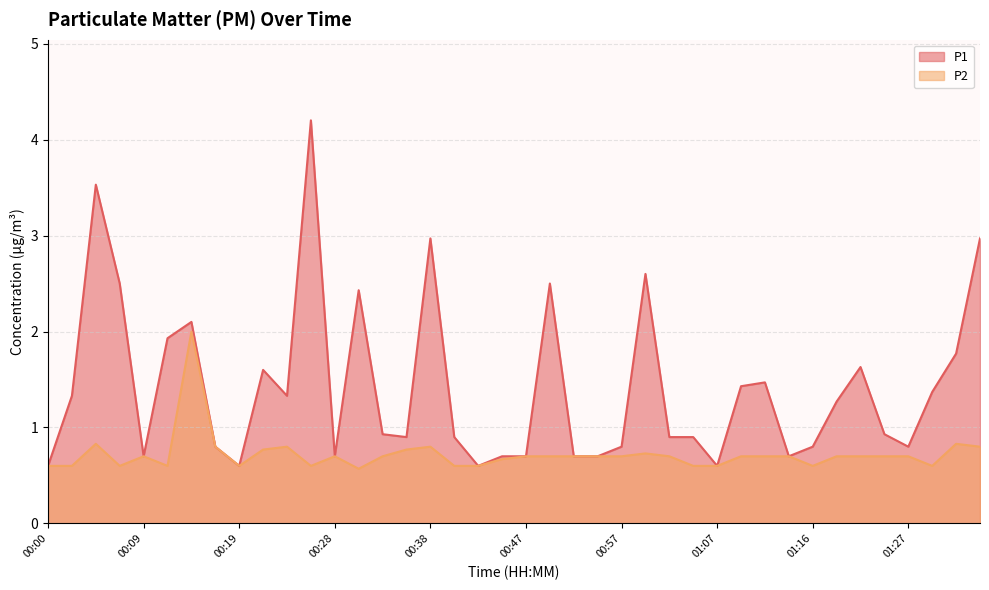

What is the total value across all series at 01:19?

2.0